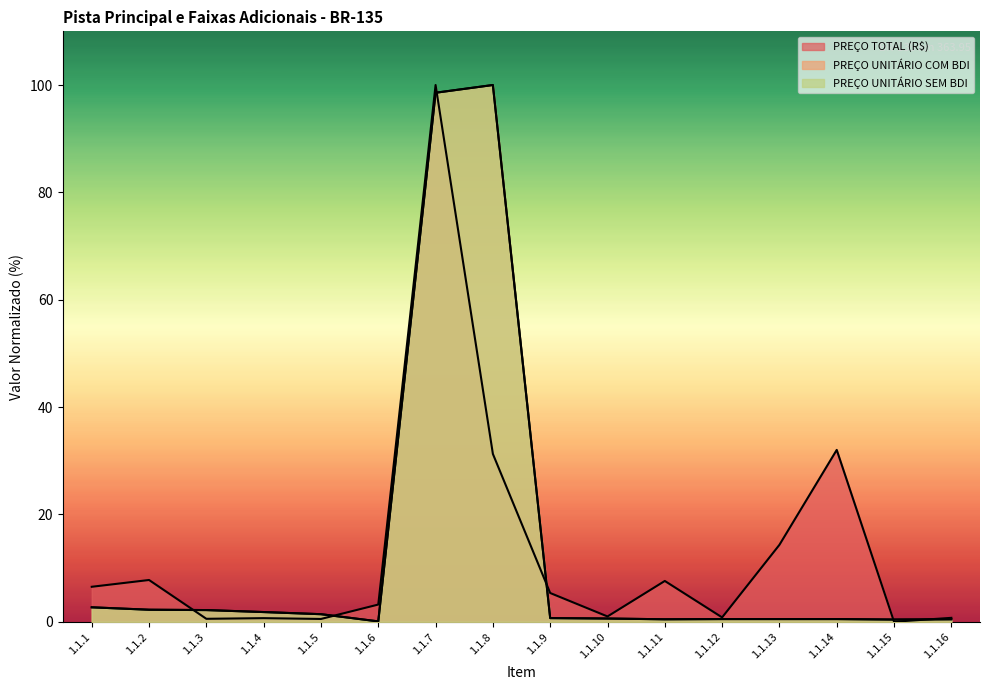

Which series has the largest range (max minus min)?

PREÇO TOTAL (R$)